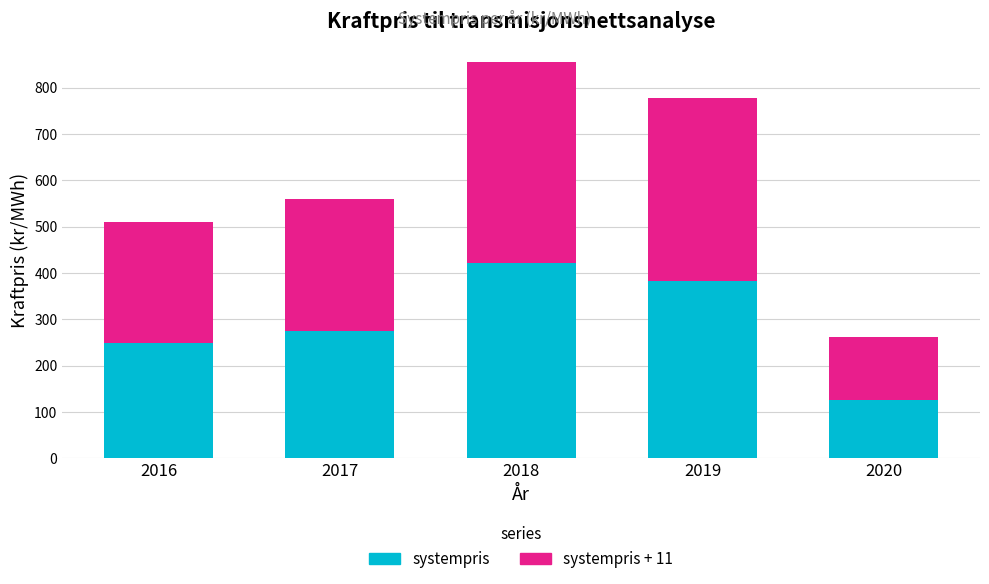

Reading left to right, what are the values for systempris?

2016=249.7	2017=274.3	2018=422.6	2019=383.5	2020=125.4